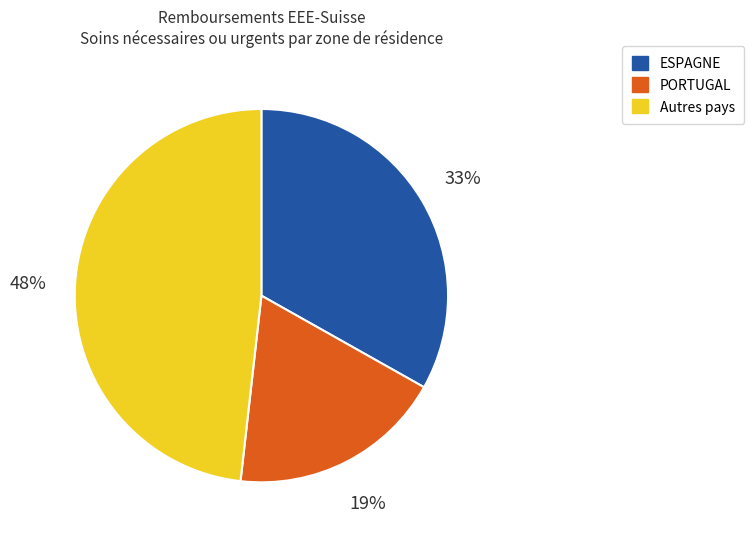

To the nearest percent, what is the average slice percentage?

33%